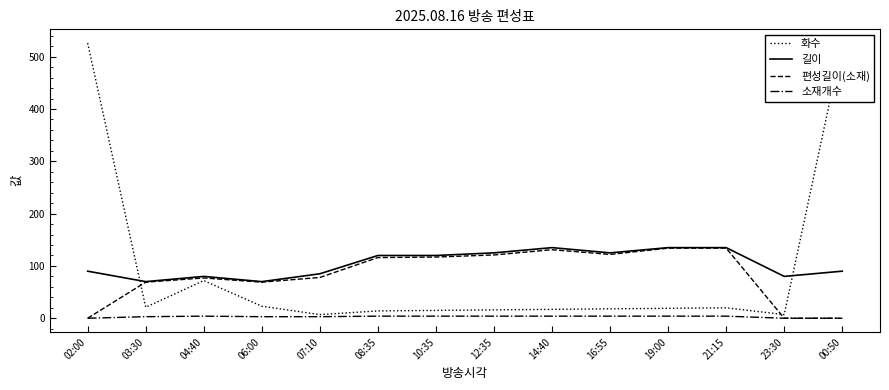

At 14:40, list the series in order from largest to smallest.

길이, 편성길이(소재), 화수, 소재개수